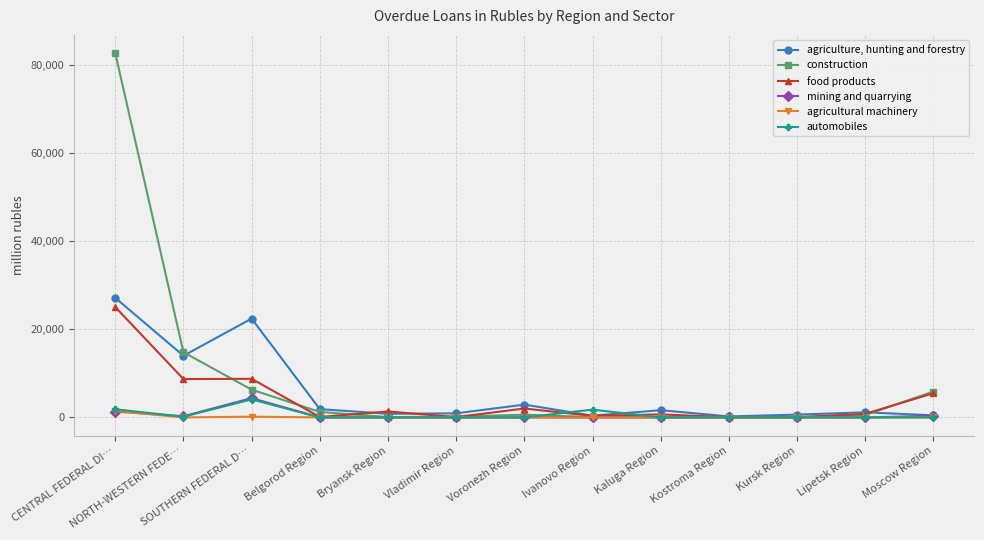

True or false: food products and agriculture, hunting and forestry cross at least once.

True